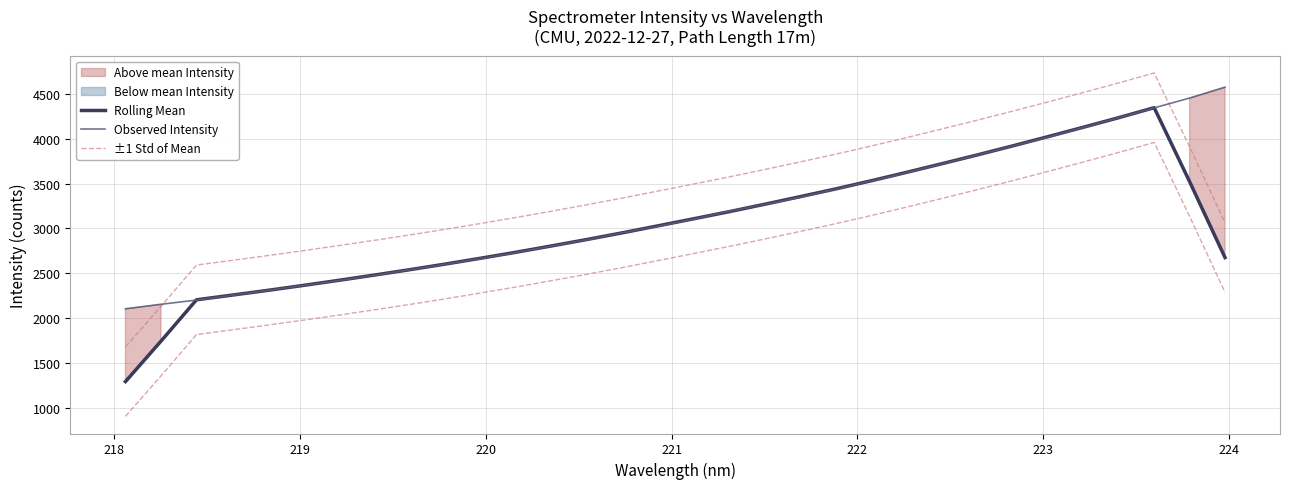

How many categories are shown in the chart?

32